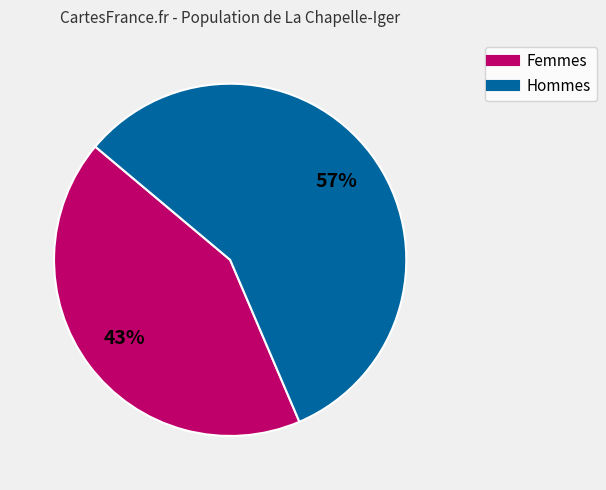

Is there a majority slice in this chart?

Yes